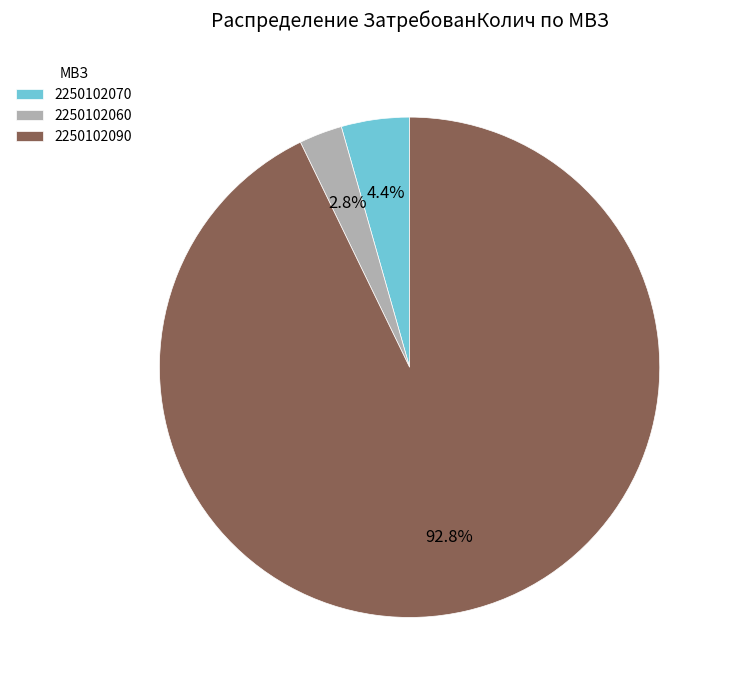

To the nearest percent, what is the average slice percentage?

33%